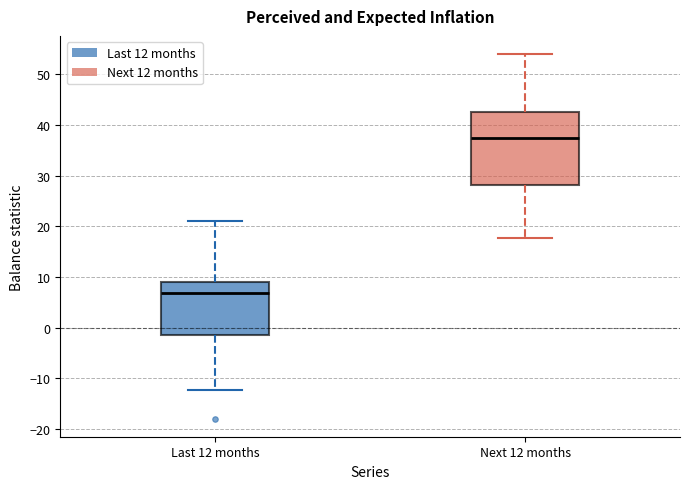

Reading left to right, read every box against the y-axis: the position of its median line, the range the box covers, and the ends of its whiskers. The values are not printed on the chart, so give them approximately, as read against the axis.

Last 12 months: median 7, box -2 to 9, whiskers -12 to 21
Next 12 months: median 37, box 28 to 42, whiskers 18 to 54